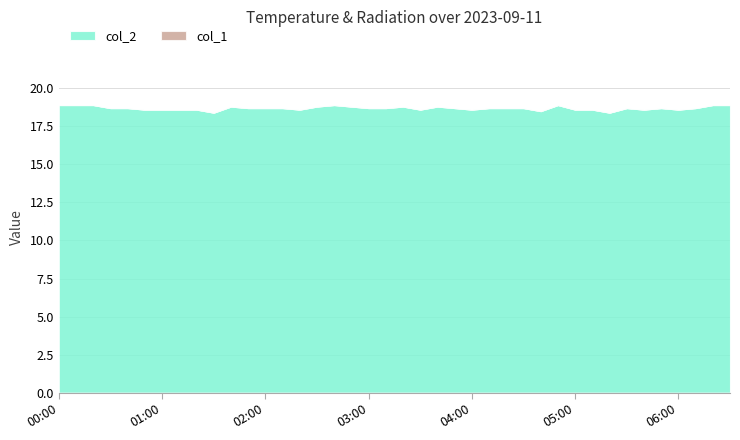

True or false: col_2 and col_1 intersect in this chart.

False